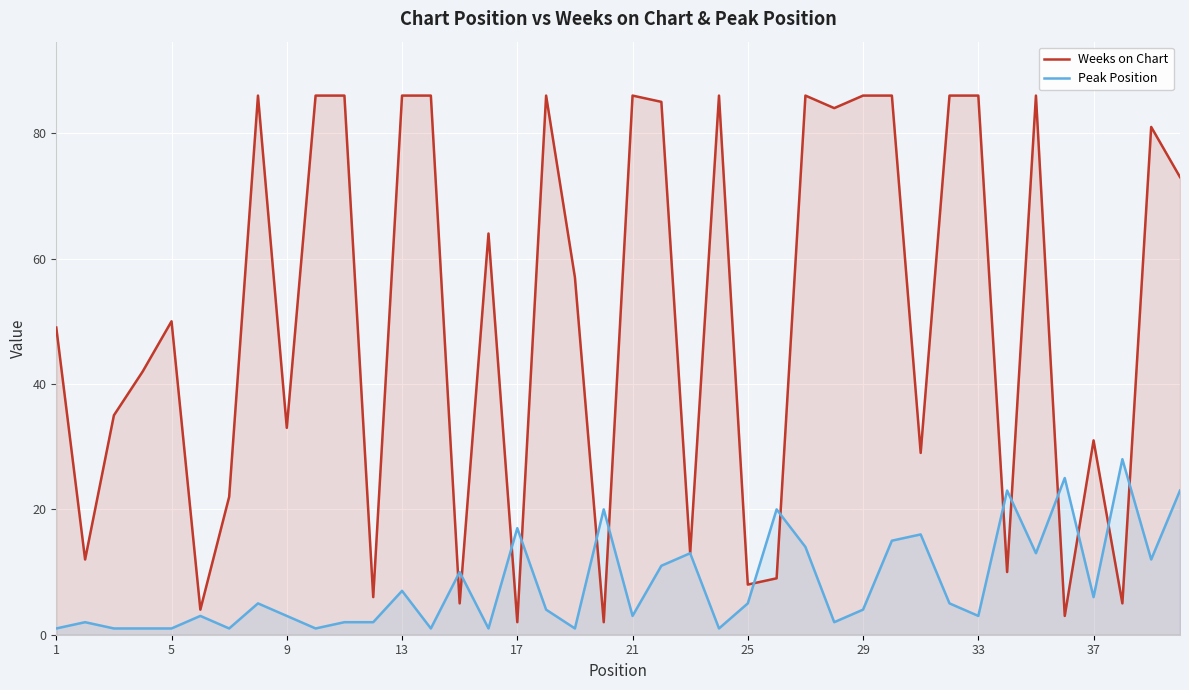

What is the sum of all Peak Position values?

326